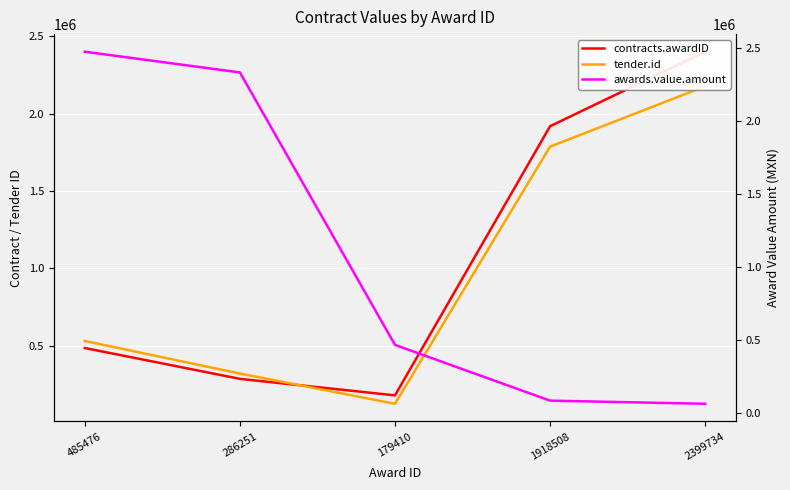

True or false: tender.id has a value of 2176246 at 2399734.

True